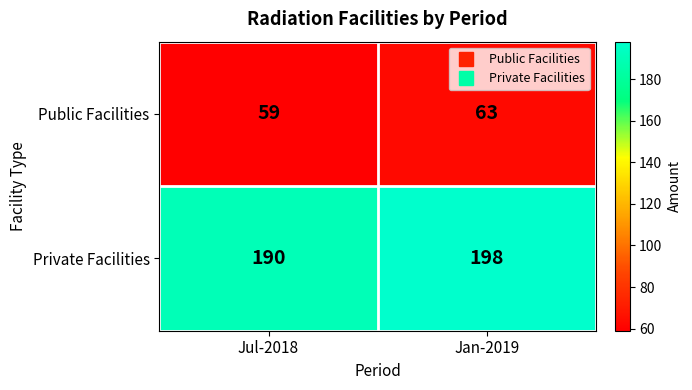

What is the sum of the Private Facilities values at Jan-2019 and Jul-2018?

388